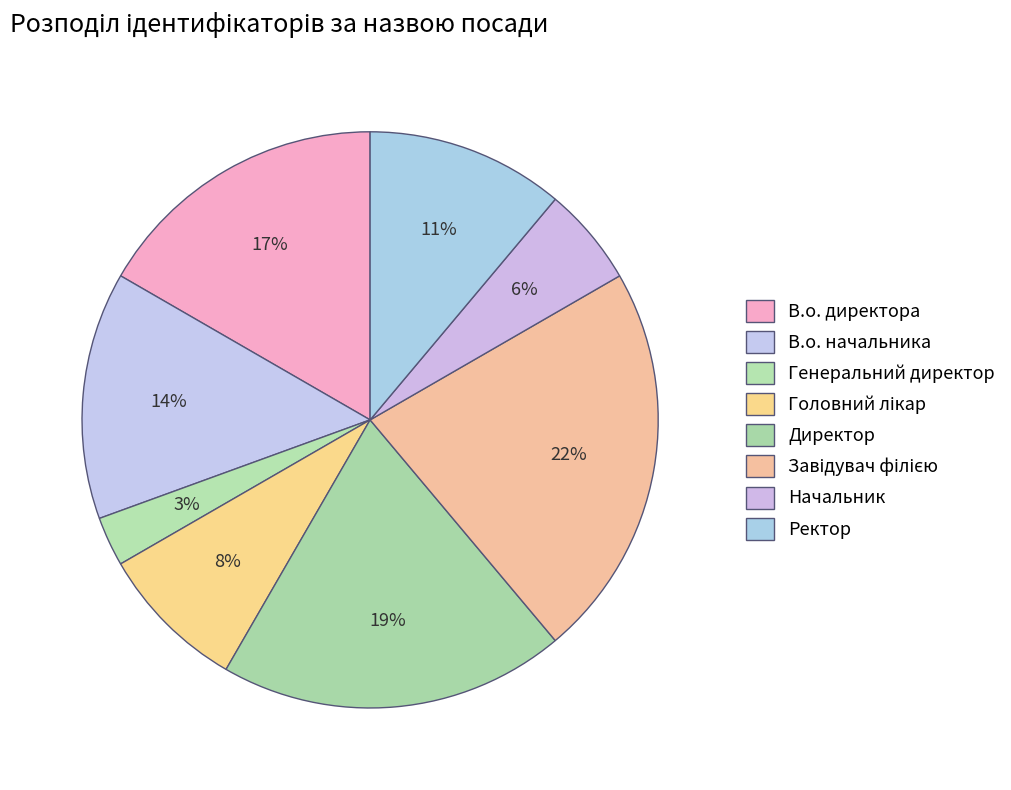

The Директор slice represents 19% of the pie. True or false?

True